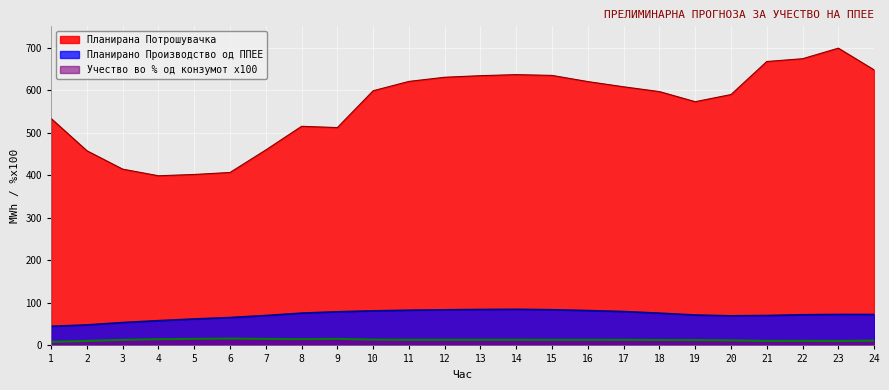

Count the number of categories in the chart.

24